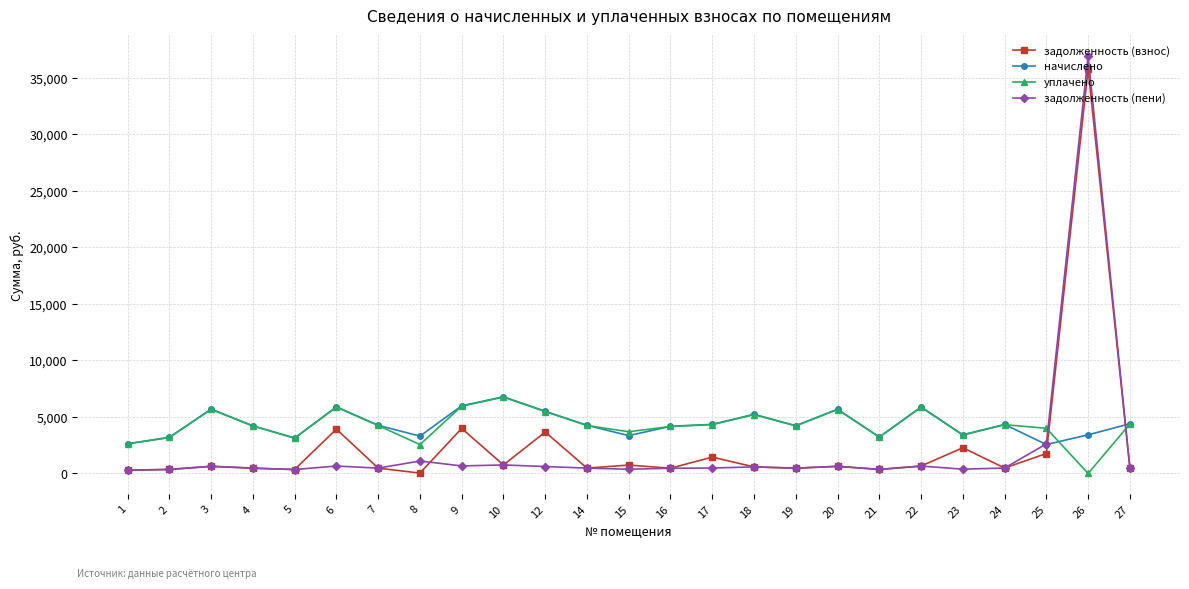

True or false: задолженность (пени) has more than 2 interior local peaks.

True